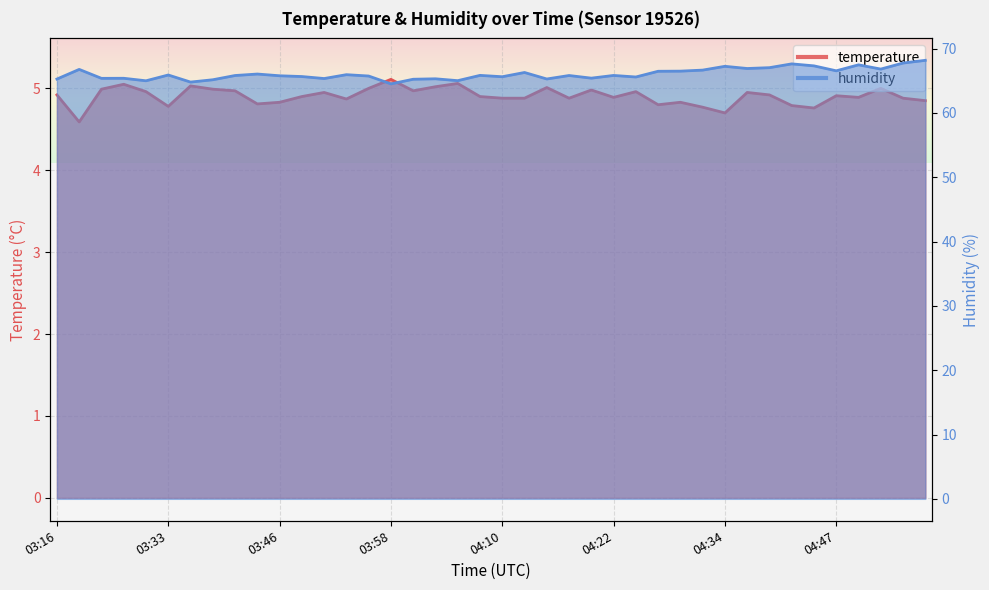

What is the spread (max minus min) of values at 03:28?

60.3